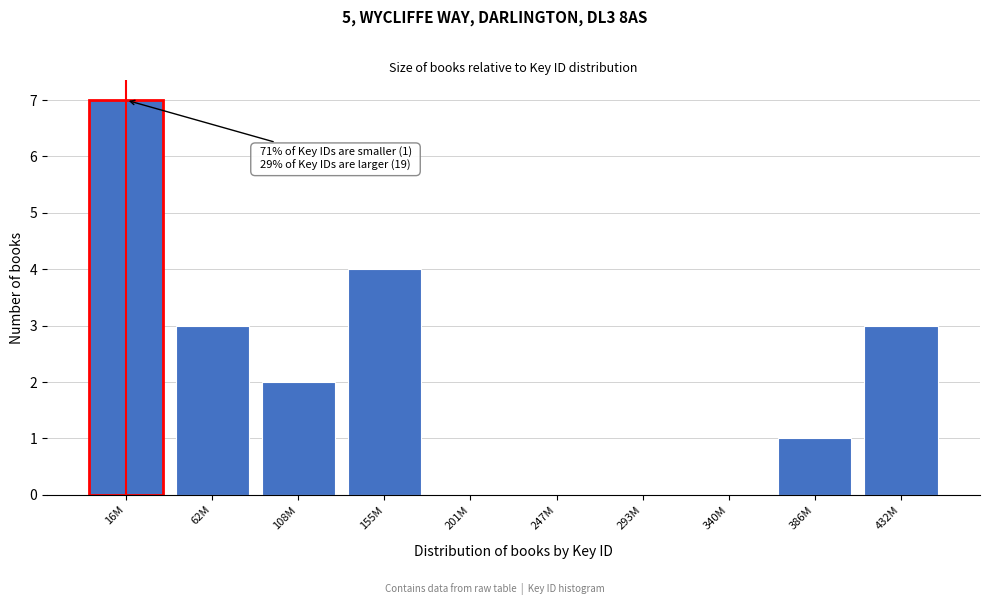

Reading left to right, transcribe all the data shown in this chart.

16M=7	62M=3	108M=2	155M=4	201M=0	247M=0	293M=0	340M=0	386M=1	432M=3